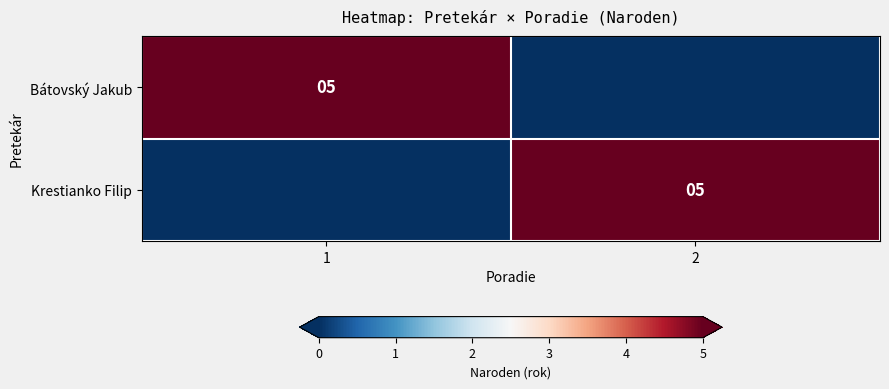

What is the total value across all series at 1?

5